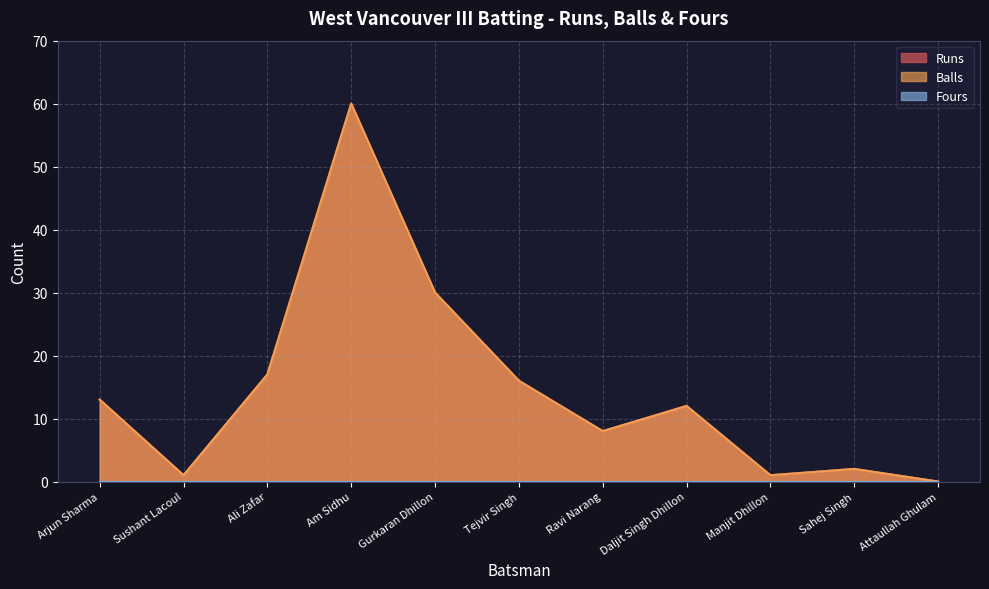

What is the average value of the Balls series?

15